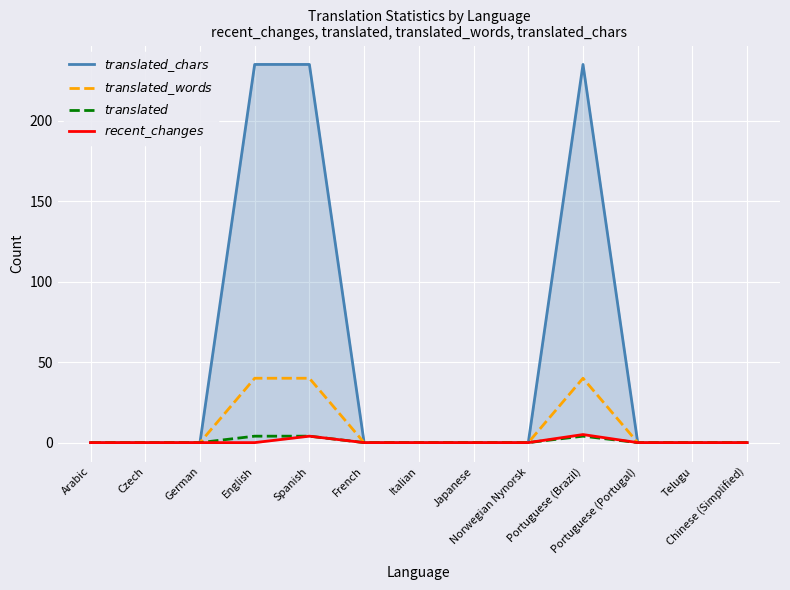

Reading left to right, transcribe all the data shown in this chart.

$translated\_chars$: Arabic=0	Czech=0	German=0	English=235	Spanish=235	French=0	Italian=0	Japanese=0	Norwegian Nynorsk=0	Portuguese (Brazil)=235	Portuguese (Portugal)=0	Telugu=0	Chinese (Simplified)=0
$translated\_words$: Arabic=0	Czech=0	German=0	English=40	Spanish=40	French=0	Italian=0	Japanese=0	Norwegian Nynorsk=0	Portuguese (Brazil)=40	Portuguese (Portugal)=0	Telugu=0	Chinese (Simplified)=0
$translated$: Arabic=0	Czech=0	German=0	English=4	Spanish=4	French=0	Italian=0	Japanese=0	Norwegian Nynorsk=0	Portuguese (Brazil)=4	Portuguese (Portugal)=0	Telugu=0	Chinese (Simplified)=0
$recent\_changes$: Arabic=0	Czech=0	German=0	English=0	Spanish=4	French=0	Italian=0	Japanese=0	Norwegian Nynorsk=0	Portuguese (Brazil)=5	Portuguese (Portugal)=0	Telugu=0	Chinese (Simplified)=0